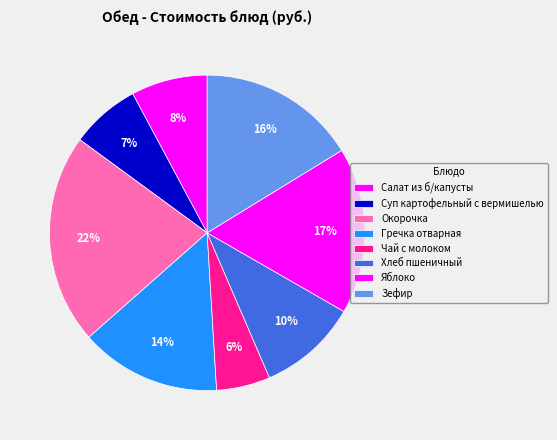

Which slice is the largest?

Окорочка